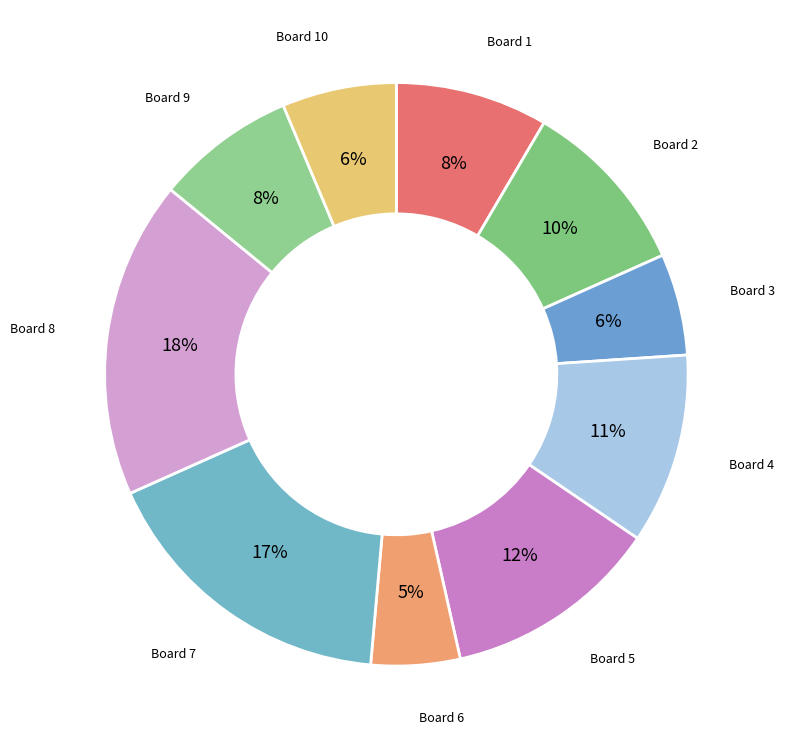

How many slices are in this pie chart?

10